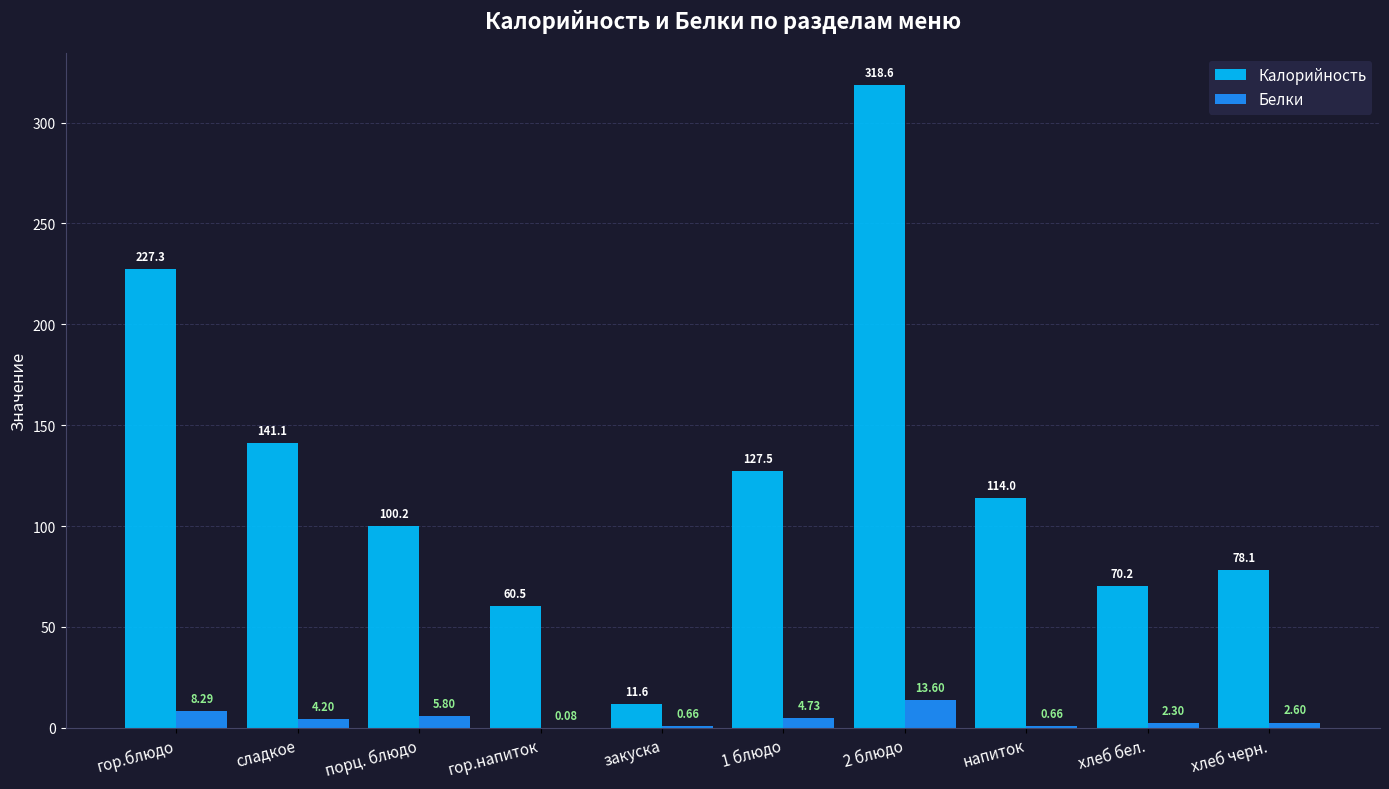

Which series changed the most between сладкое and хлеб черн.?

Калорийность